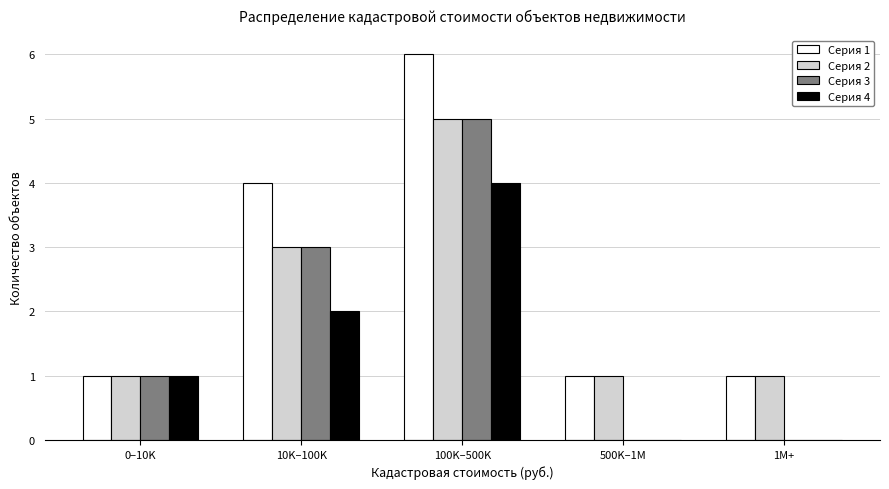

Reading left to right, transcribe all the data shown in this chart.

Серия 1: 0–10K=1	10K–100K=4	100K–500K=6	500K–1M=1	1M+=1
Серия 2: 0–10K=1	10K–100K=3	100K–500K=5	500K–1M=1	1M+=1
Серия 3: 0–10K=1	10K–100K=3	100K–500K=5	500K–1M=0	1M+=0
Серия 4: 0–10K=1	10K–100K=2	100K–500K=4	500K–1M=0	1M+=0